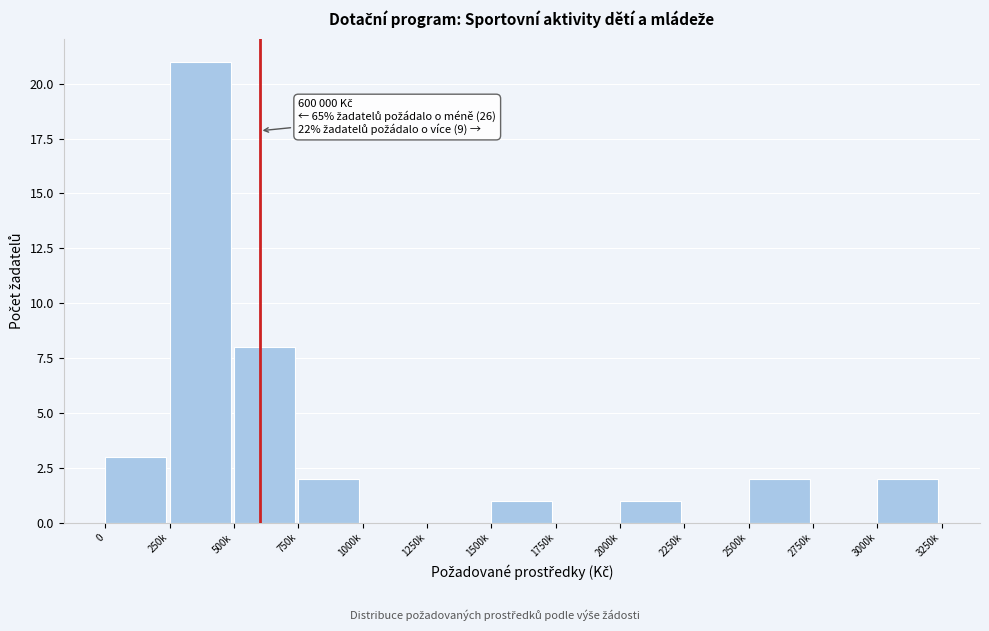

Reading left to right, list all the values displayed in this chart.

0=3	250k=21	500k=8	750k=2	1000k=0	1250k=0	1500k=1	1750k=0	2000k=1	2250k=0	2500k=2	2750k=0	3000k=2